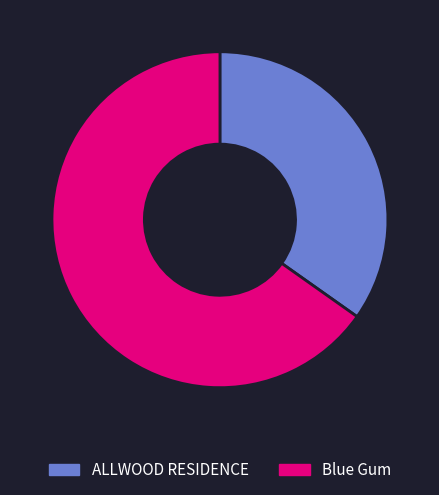

Approximately how many times larger is the value at Blue Gum compared to ALLWOOD RESIDENCE?

1.9